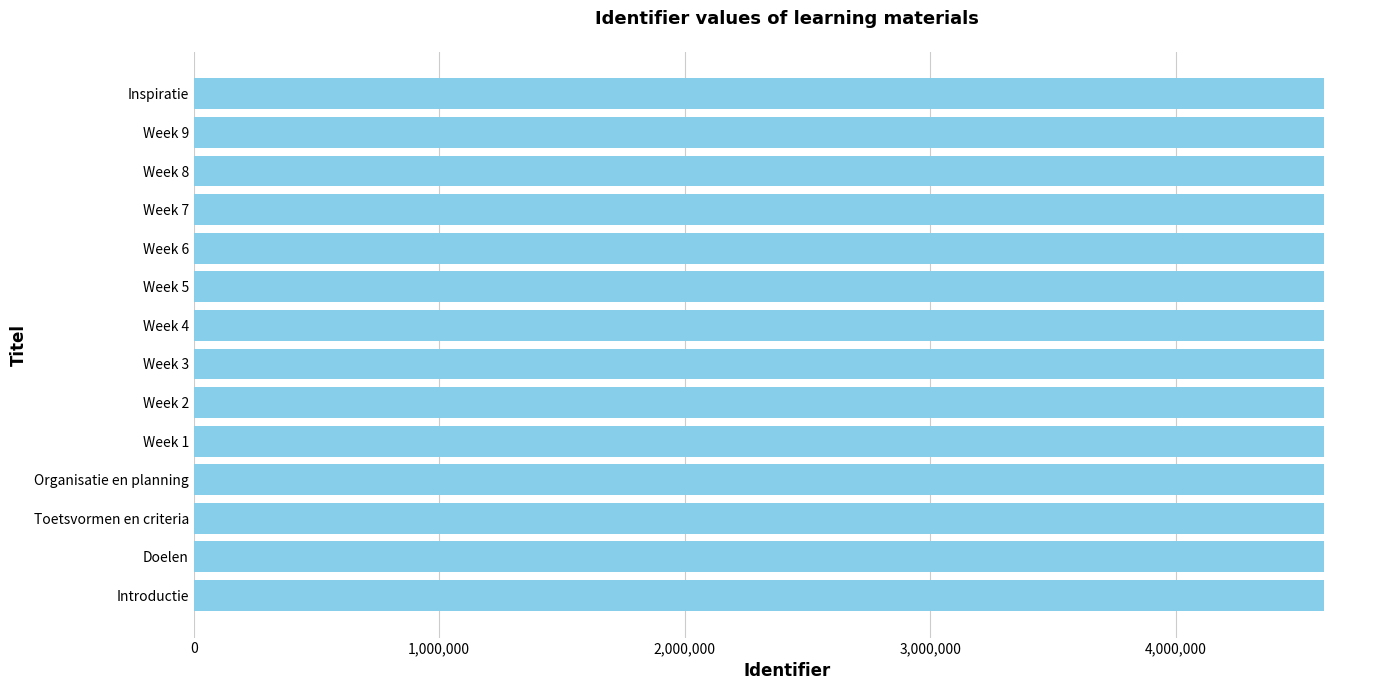

What is the approximate value at Introductie?

4602629